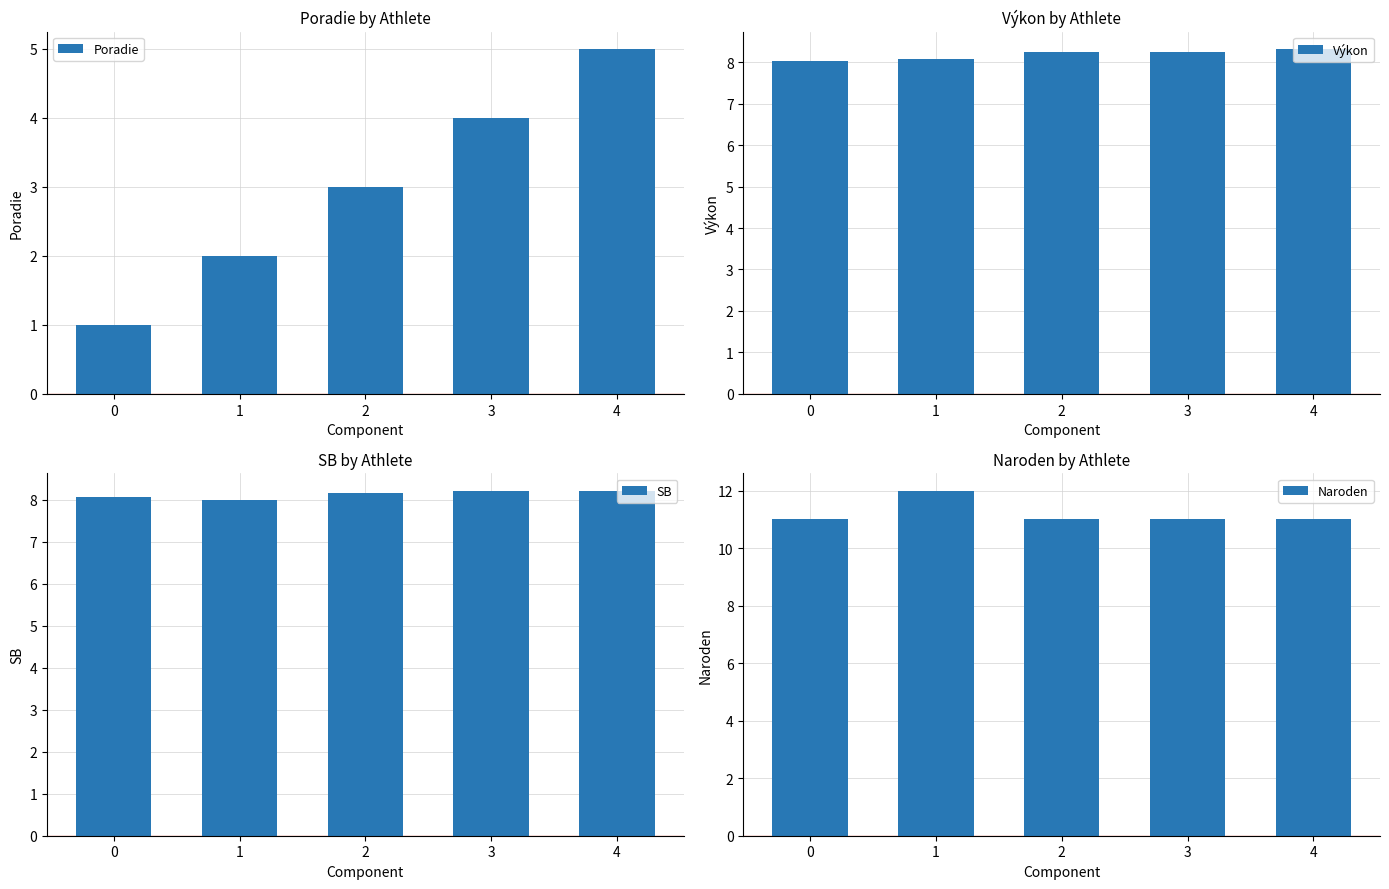

What is the sum of all SB values?

40.7